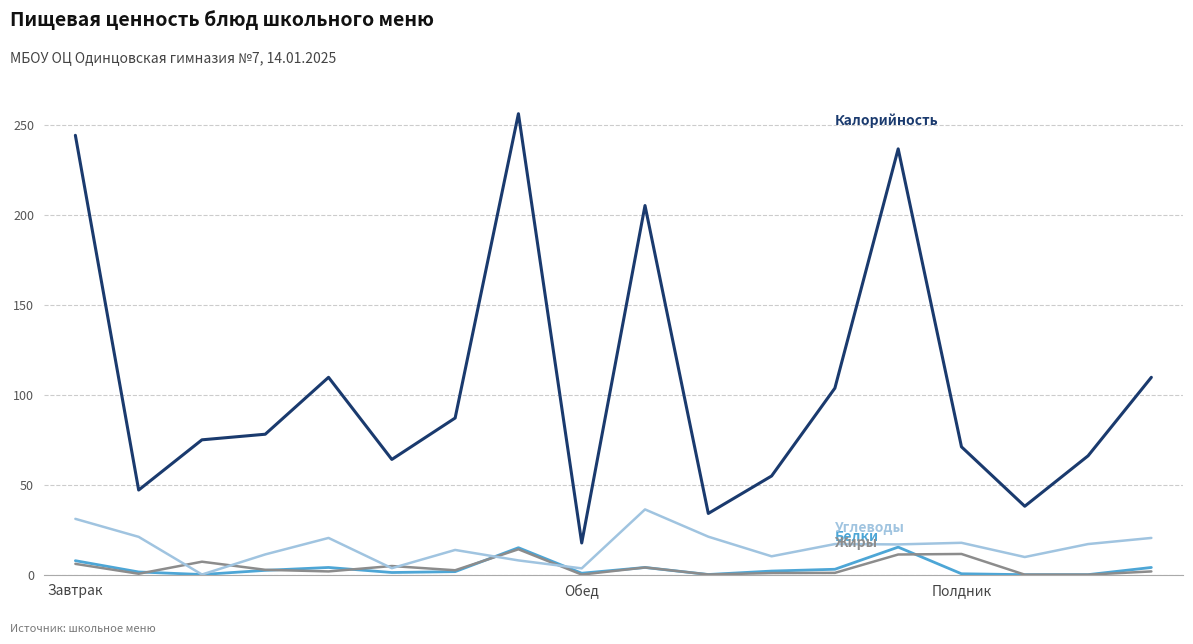

What is the greatest value displayed?

256.0